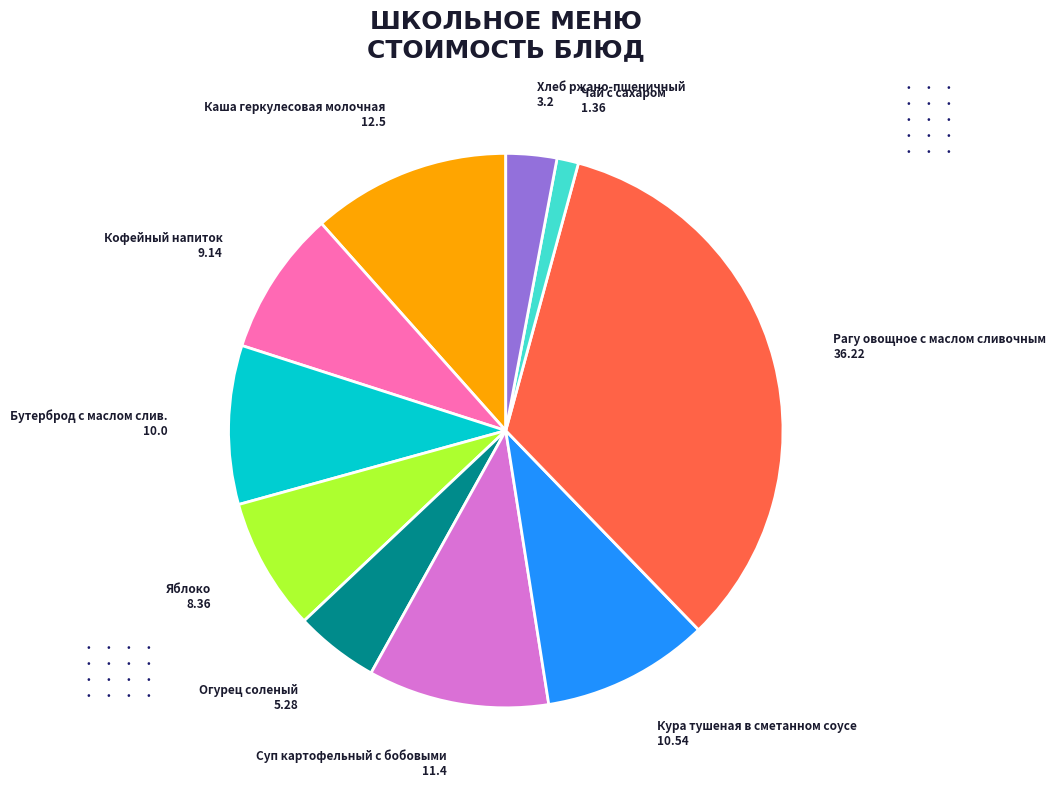

Does any single category account for the majority?

No